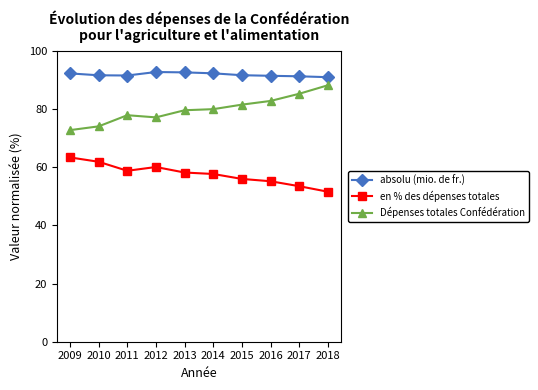

True or false: en % des dépenses totales and absolu (mio. de fr.) cross at least once.

False